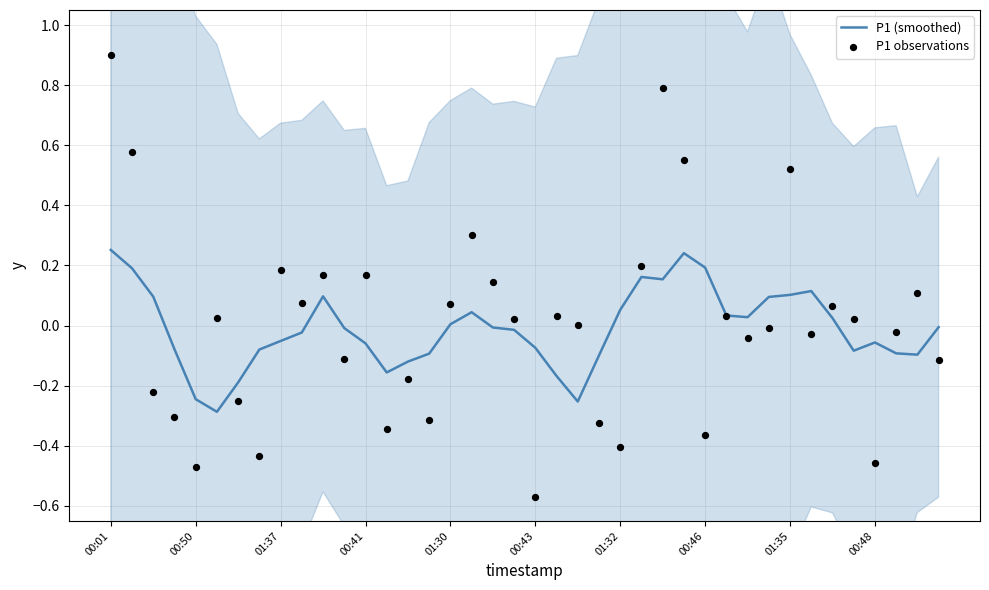

Which series has the widest spread of Y values?

P1 observations